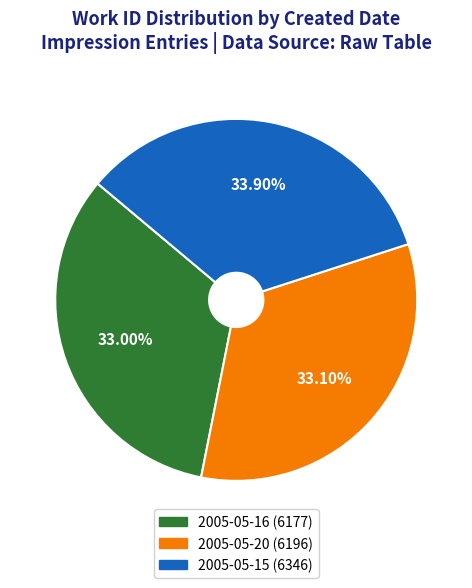

What percentage is the 2005-05-20 slice, to the nearest percent?

33%